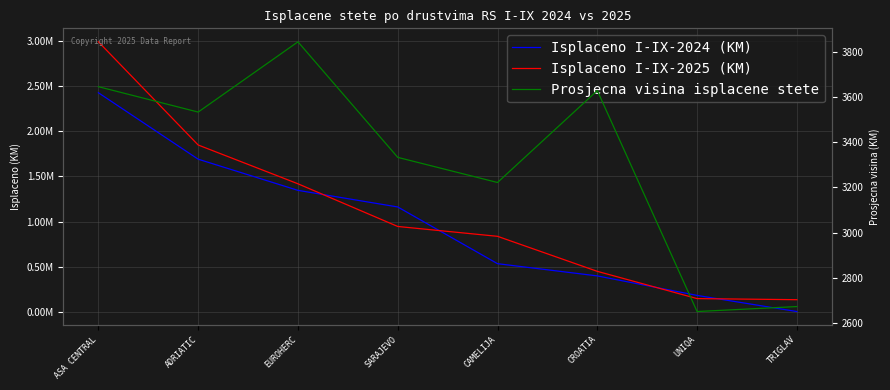

How many data points does each series have?

8